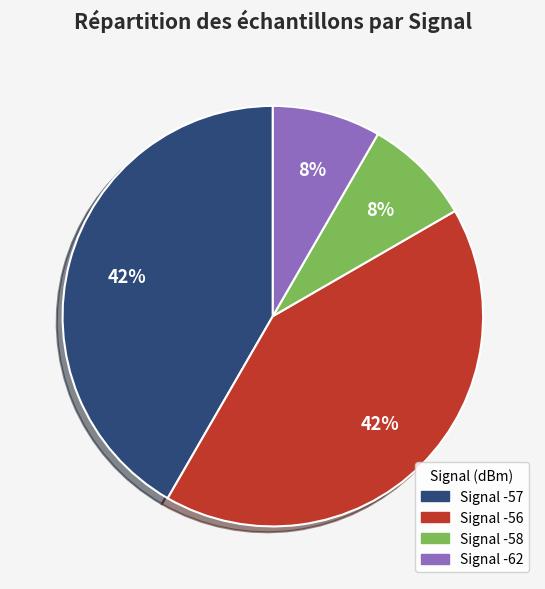

Count the number of slices in the pie.

4